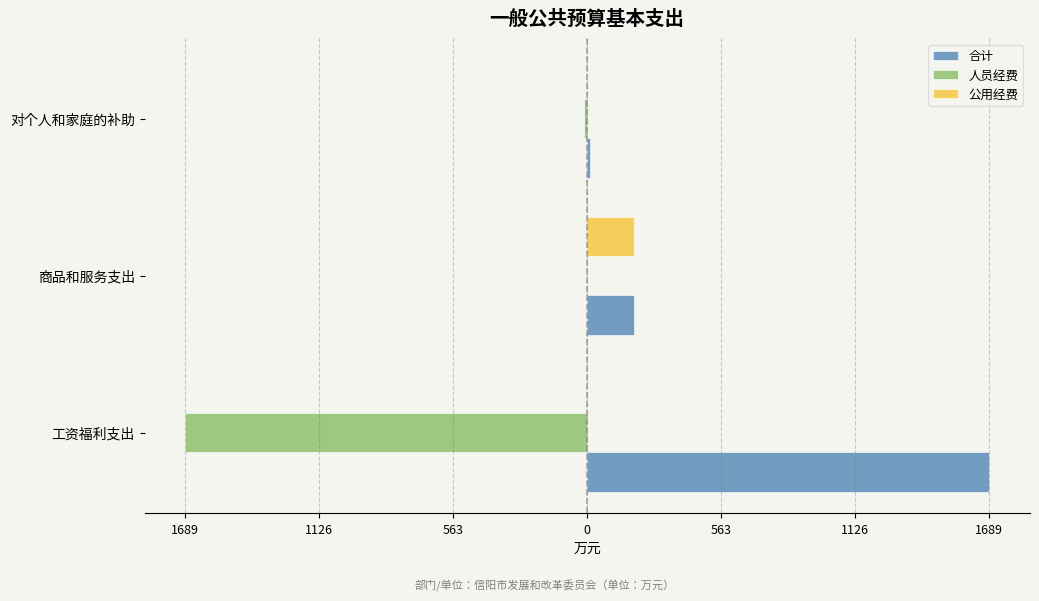

What are all the series names shown in the legend?

合计, 人员经费, 公用经费